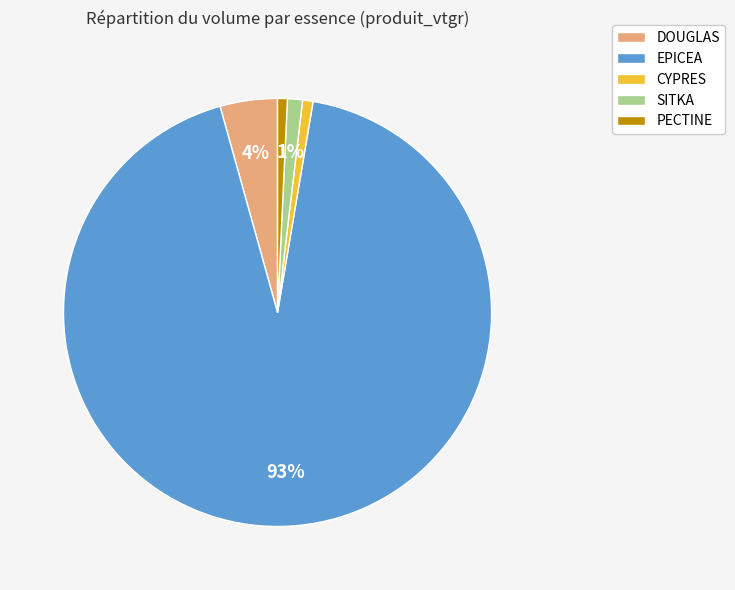

Which category has the biggest portion of the pie?

EPICEA